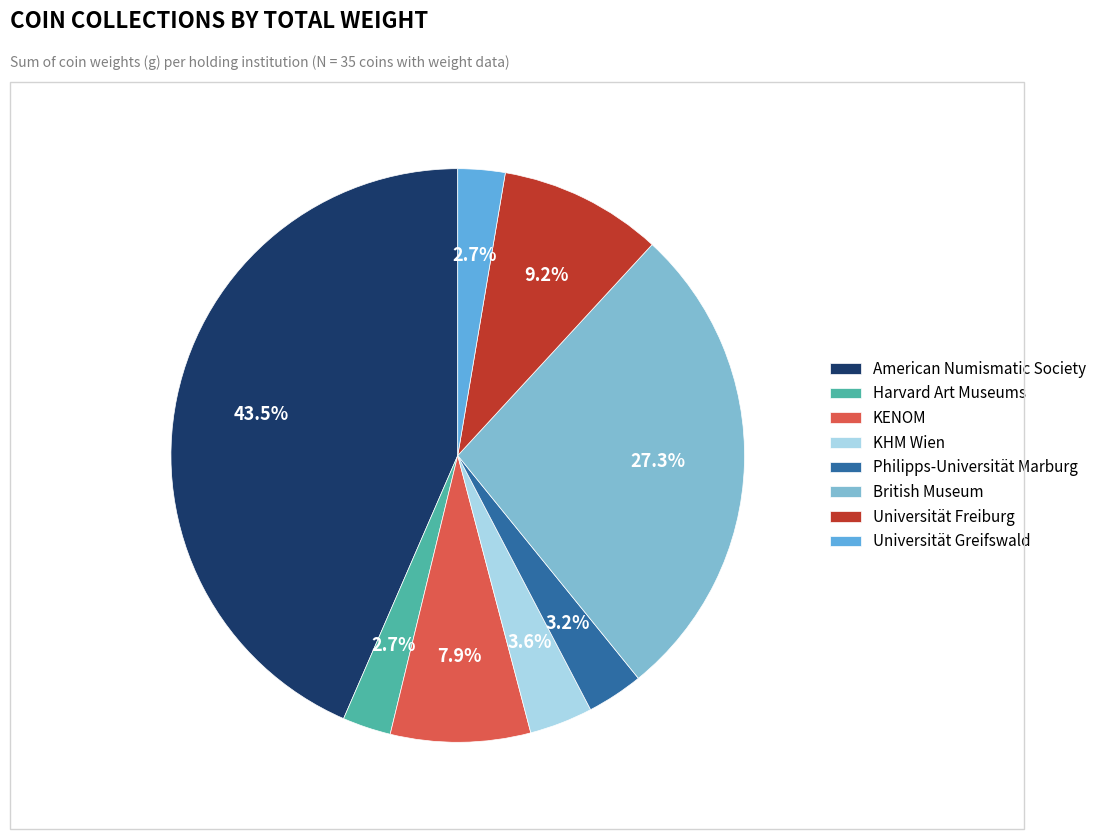

Approximately how many times larger is the value at KHM Wien compared to Universität Freiburg?

0.4